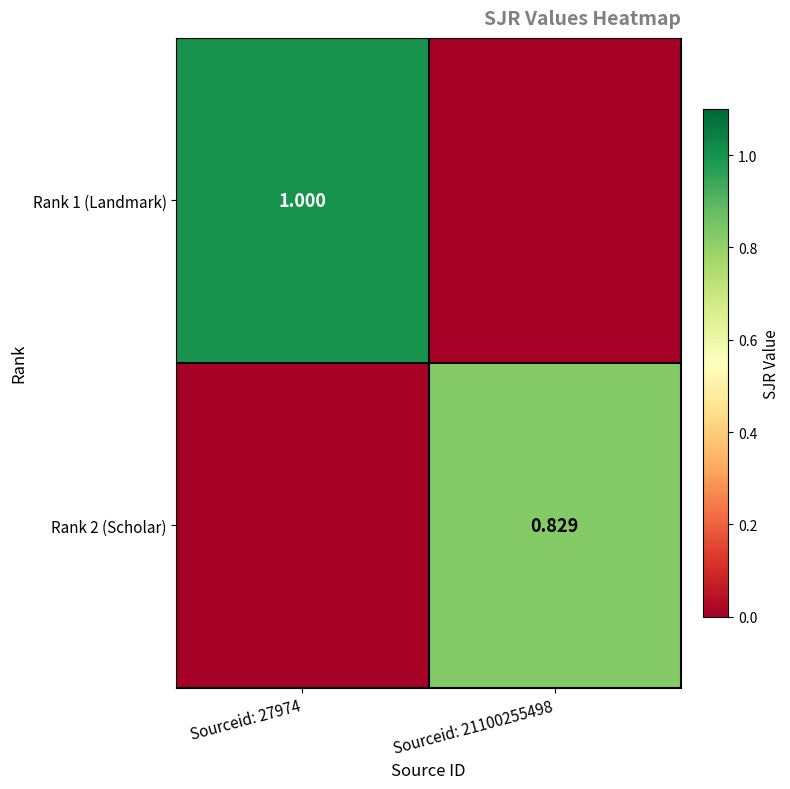

Is the value of Rank 1 (Landmark) at Sourceid: 27974 greater than the value of Rank 2 (Scholar) at Sourceid: 21100255498?

Yes